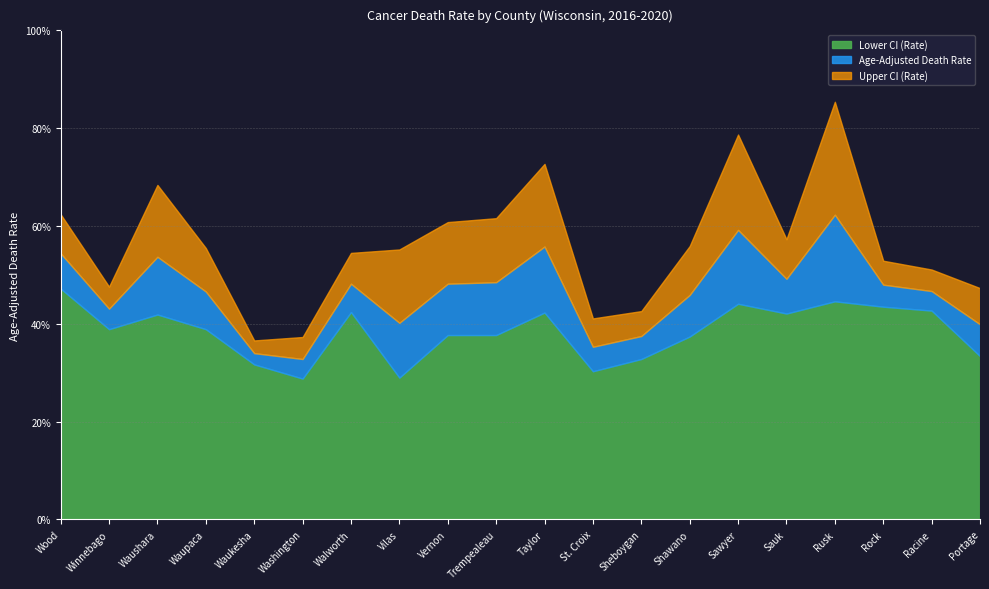

Count the number of data series in this chart.

3